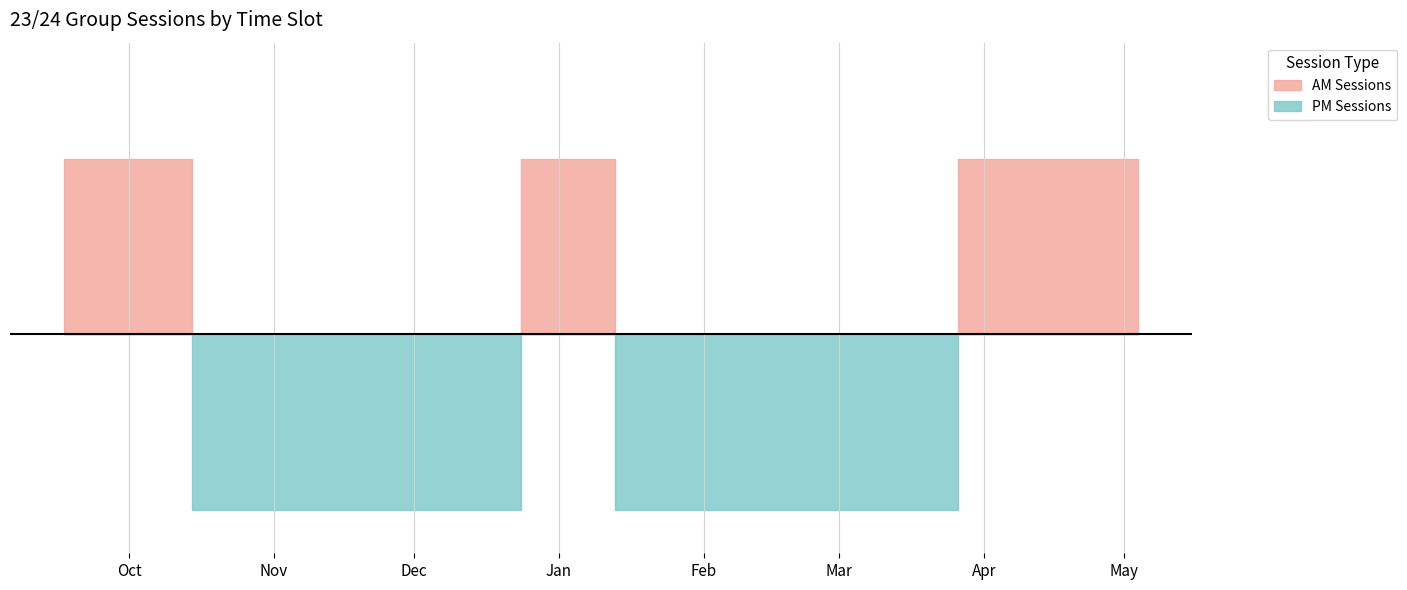

At which category does AM Sessions reach its first local peak?

2023-12-31